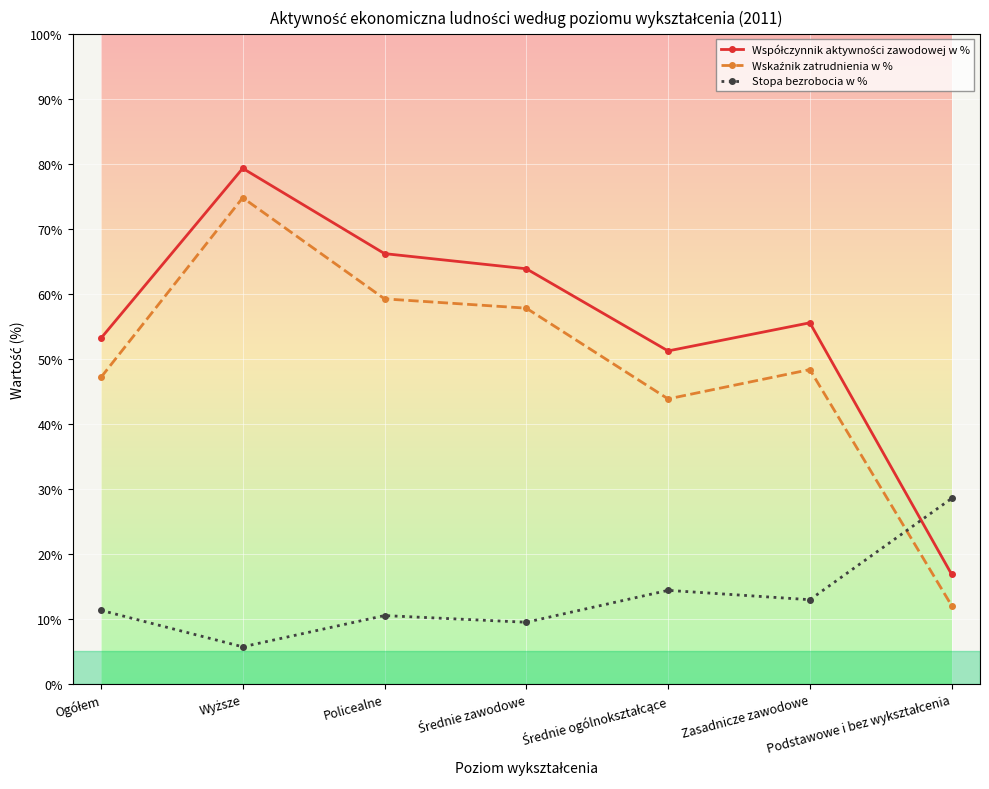

What is the difference between the maximum and minimum values in the Stopa bezrobocia w % series?

22.8